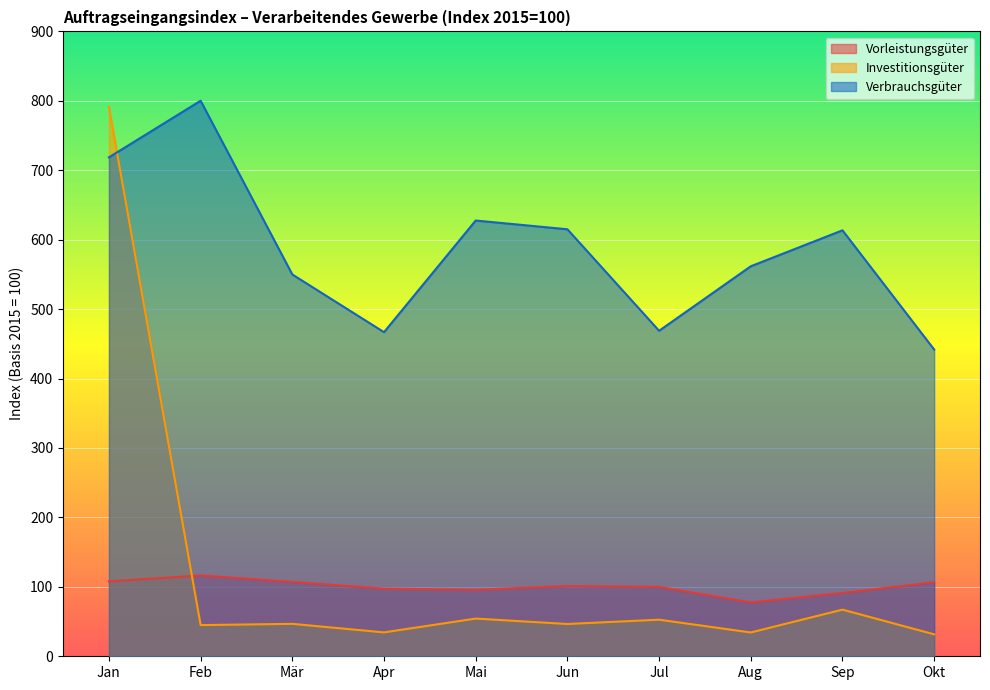

At how many categories does at least one series exceed 775?

2